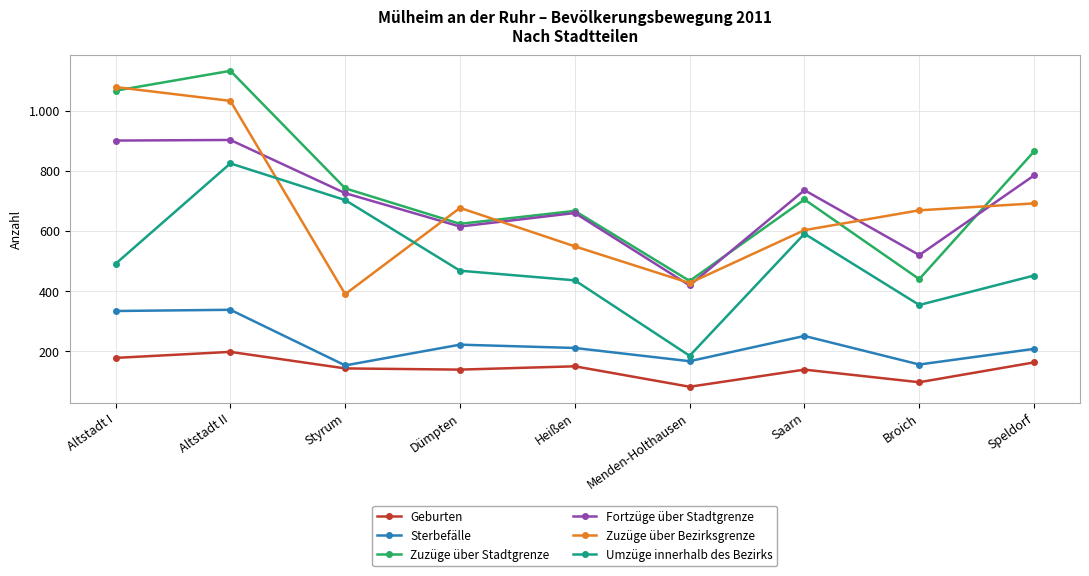

Is this an area chart (filled region under the line)?

No